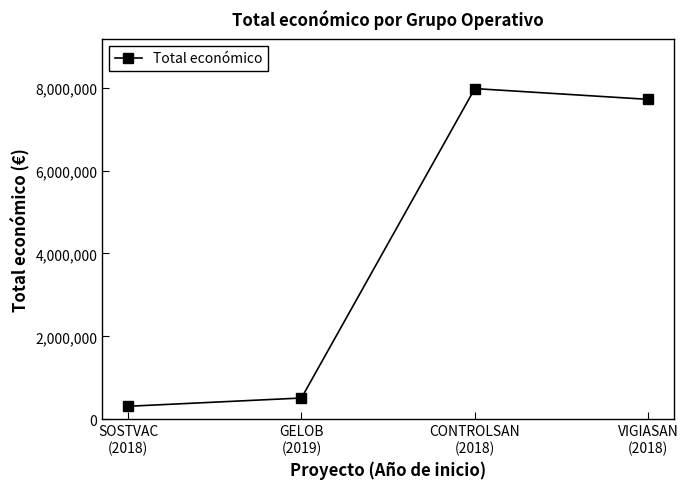

List the labels in order of value, largest first.

CONTROLSAN
(2018), VIGIASAN
(2018), GELOB
(2019), SOSTVAC
(2018)